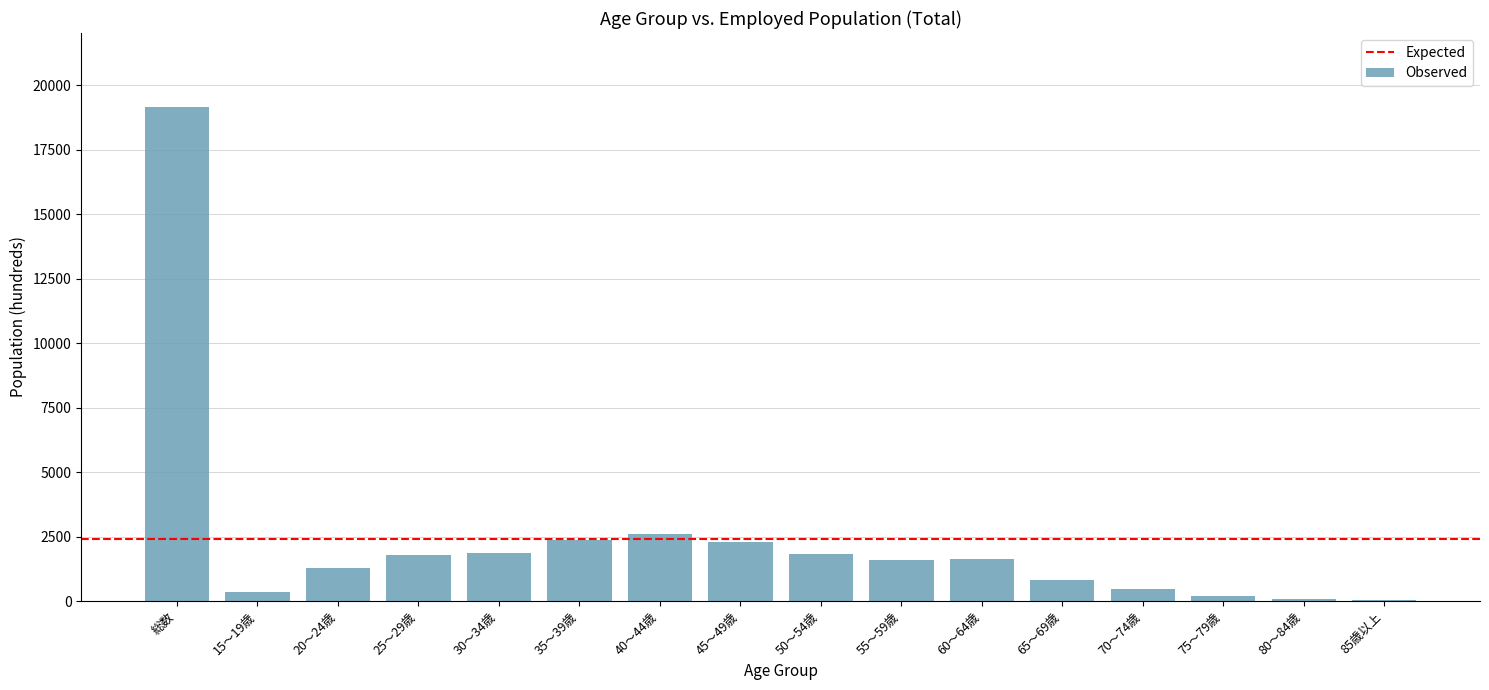

At which category does the chart reach its peak across all series?

総数